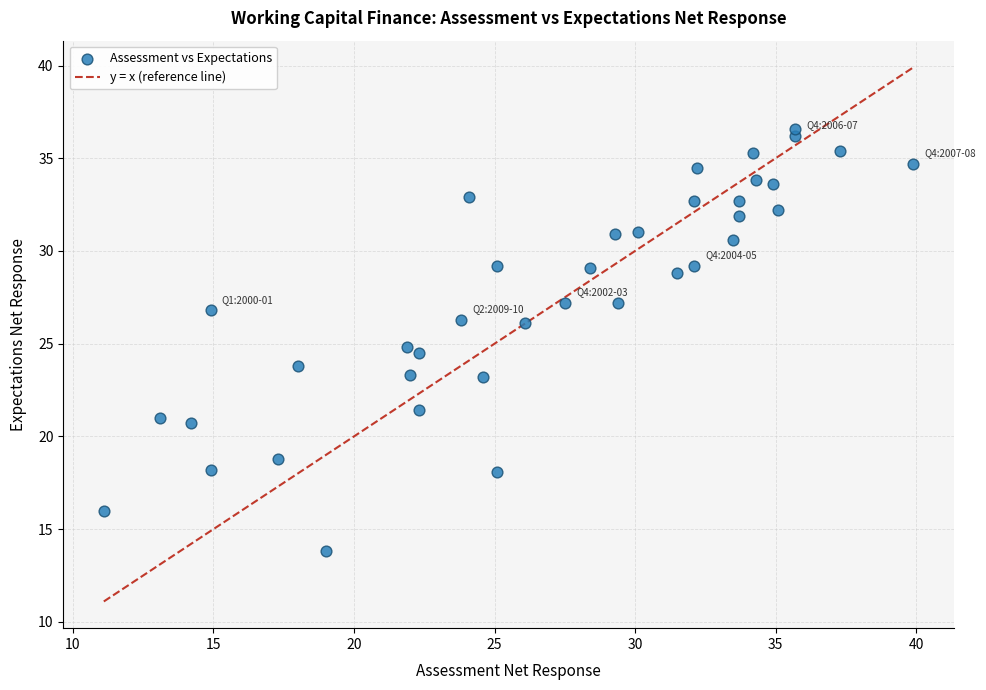

What is the range of X values (max minus min)?

28.8